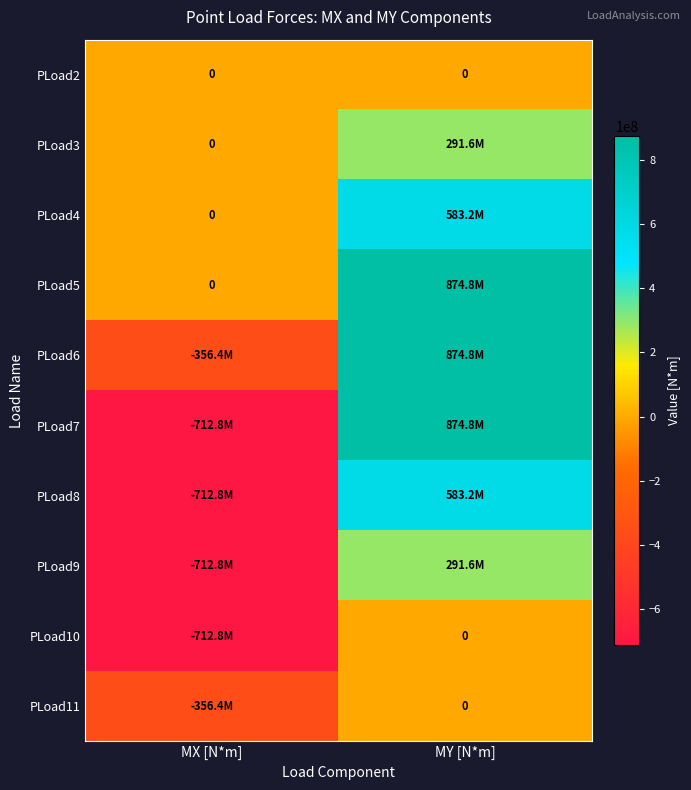

The PLoad2 series shows 0 at MX [N*m]. True or false?

True